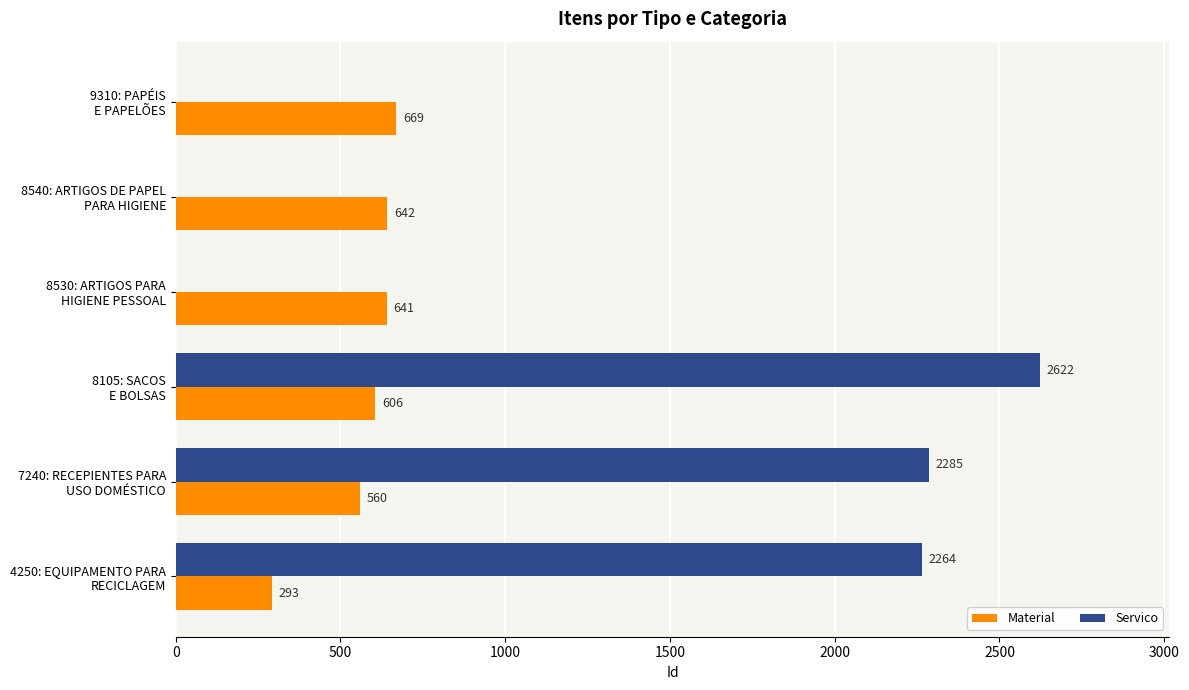

How many positive values does the Servico series have?

3